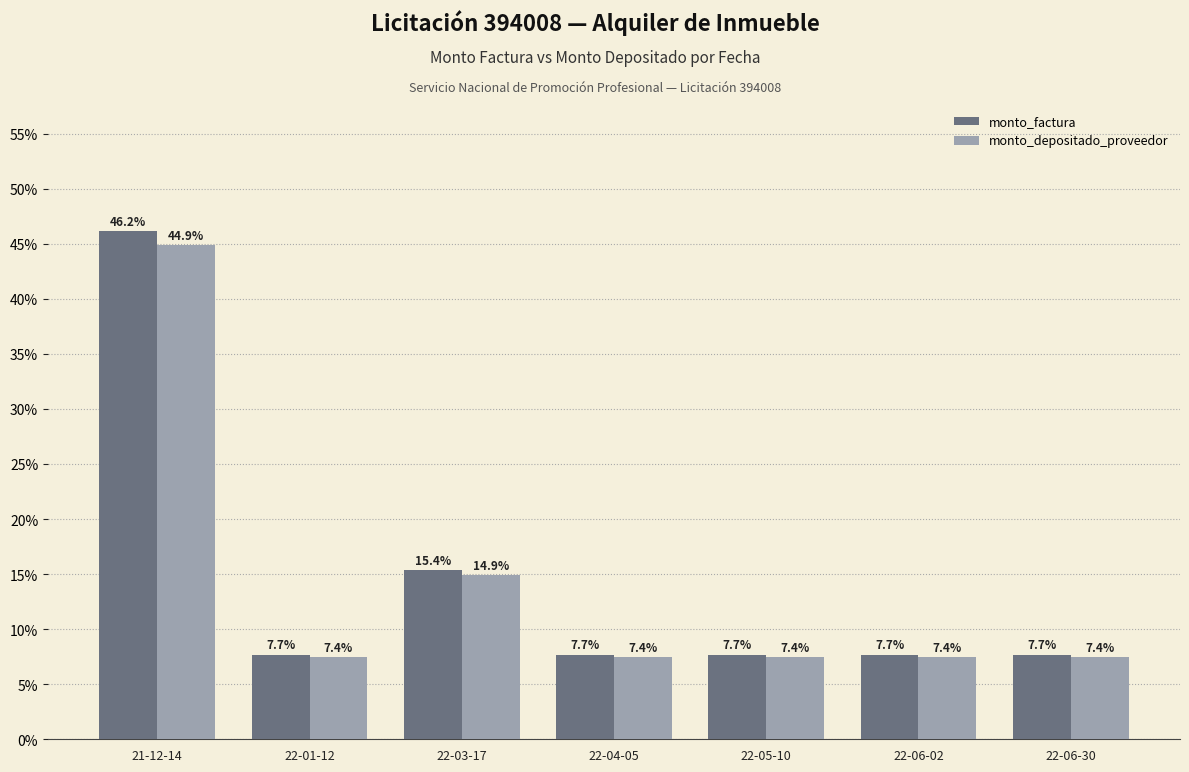

Reading right to left, list all the values displayed in this chart.

monto_factura: 22-06-30=7.7	22-06-02=7.7	22-05-10=7.7	22-04-05=7.7	22-03-17=15.4	22-01-12=7.7	21-12-14=46.2
monto_depositado_proveedor: 22-06-30=7.4	22-06-02=7.4	22-05-10=7.4	22-04-05=7.4	22-03-17=14.9	22-01-12=7.4	21-12-14=44.9